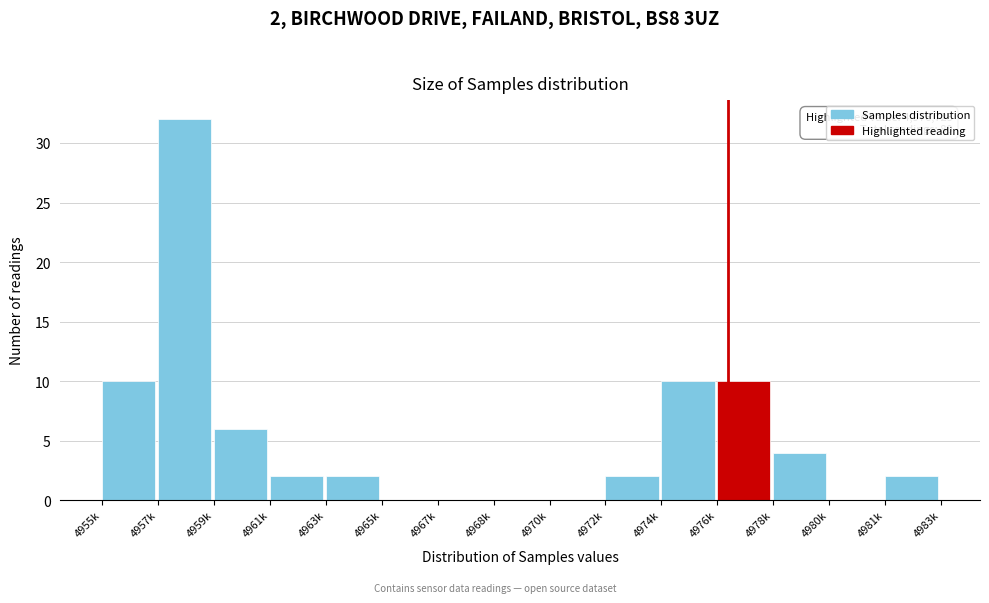

Reading left to right, list all the values displayed in this chart.

4955k=10	4957k=32	4959k=6	4961k=2	4963k=2	4965k=0	4967k=0	4968k=0	4970k=0	4972k=2	4974k=10	4976k=10	4978k=4	4980k=0	4981k=2